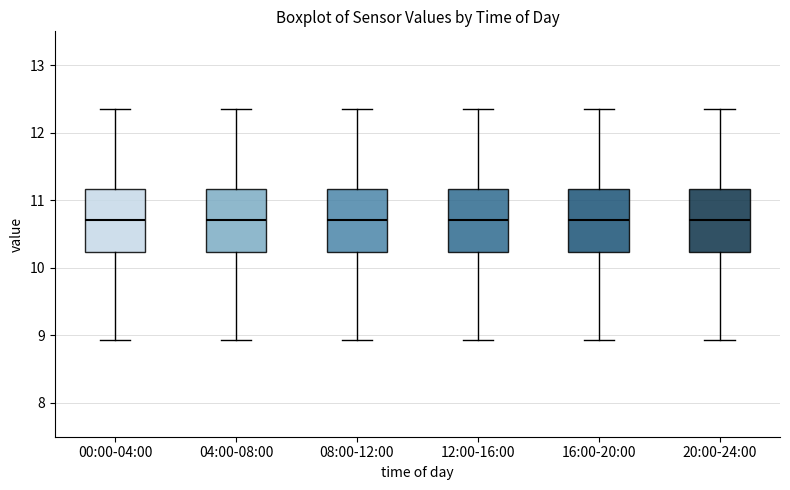

Where is the lower edge of the box for 16:00-20:00 on the y-axis? The values are not printed on the chart, so give them approximately, as read against the axis.

10.2